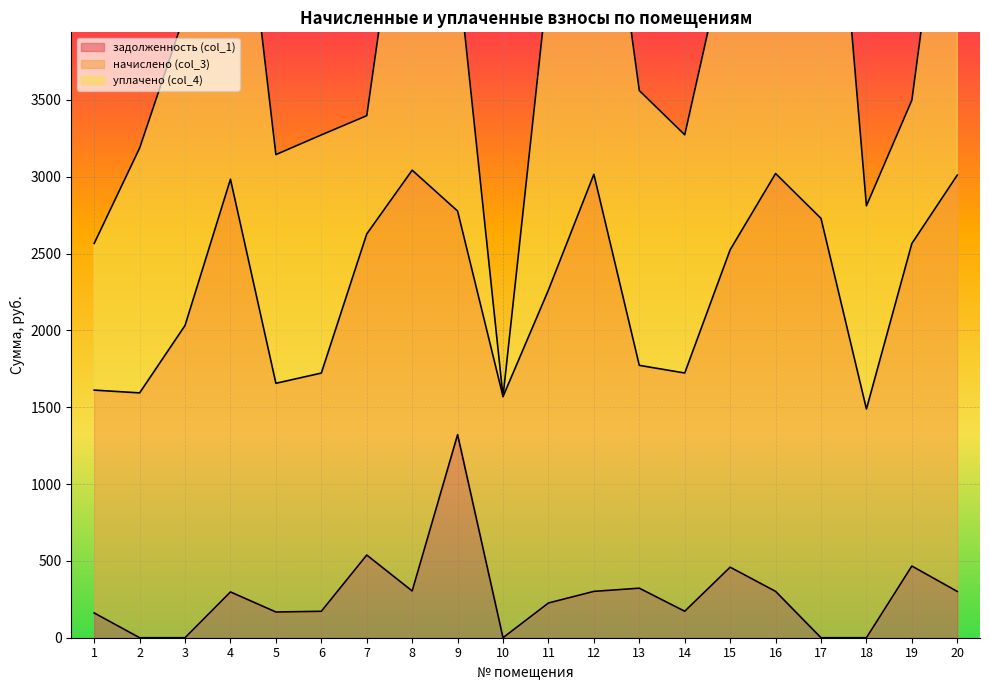

How many data points in уплачено (col_4) are less than 1788?

10